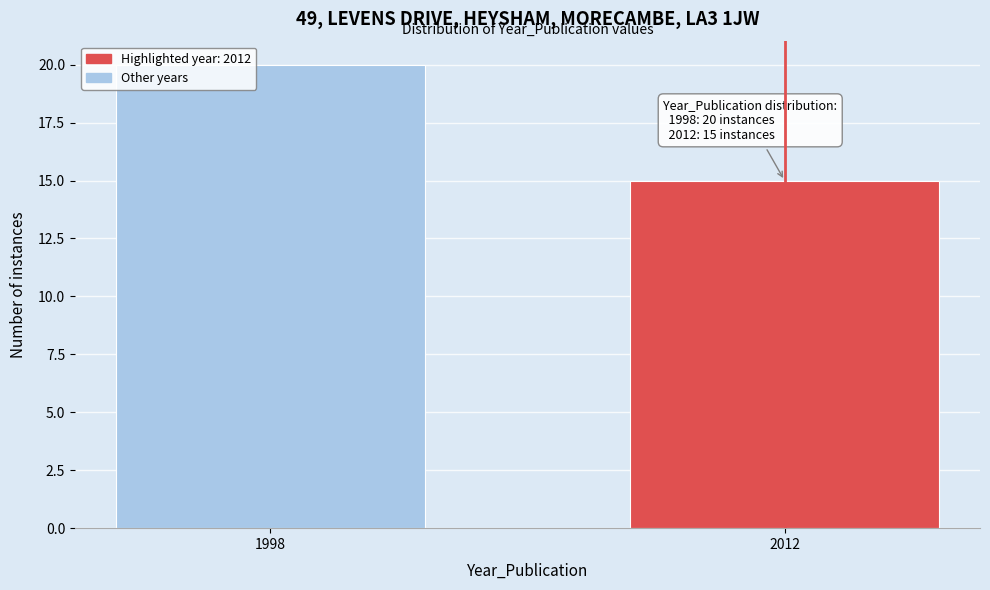

Reading right to left, list all the values displayed in this chart.

2012=15	1998=20